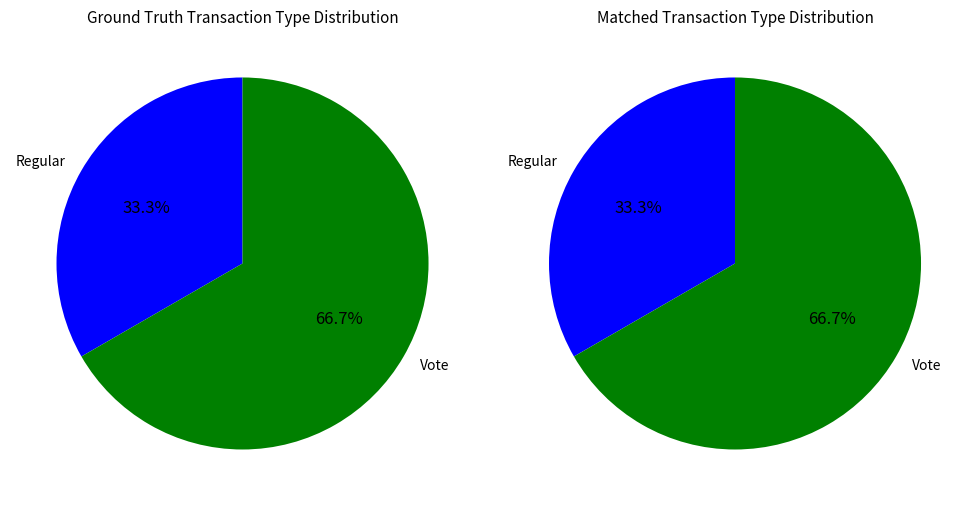

Rank the categories by value from highest to lowest.

Vote, Regular